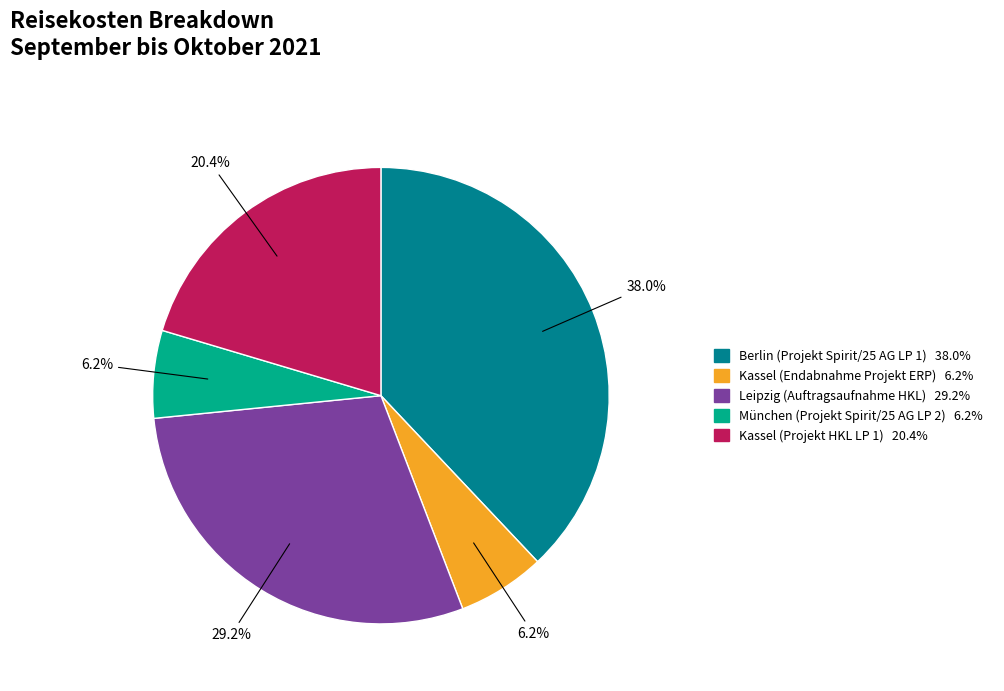

Do Berlin (Projekt Spirit/25 AG LP 1) and Kassel (Projekt HKL LP 1) together represent more than half of the pie?

Yes